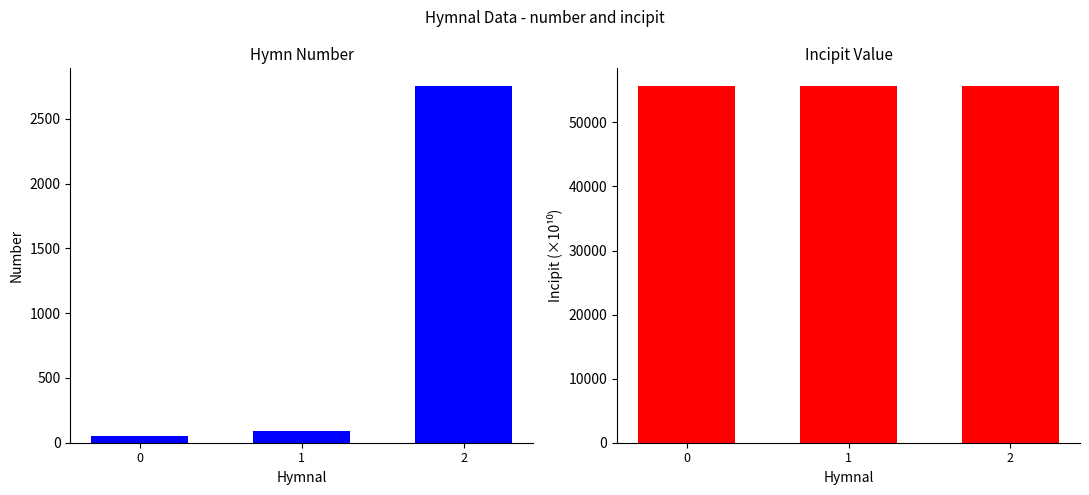

True or false: incipit (×10¹⁰) has a value of 55661.1 at 0.

True